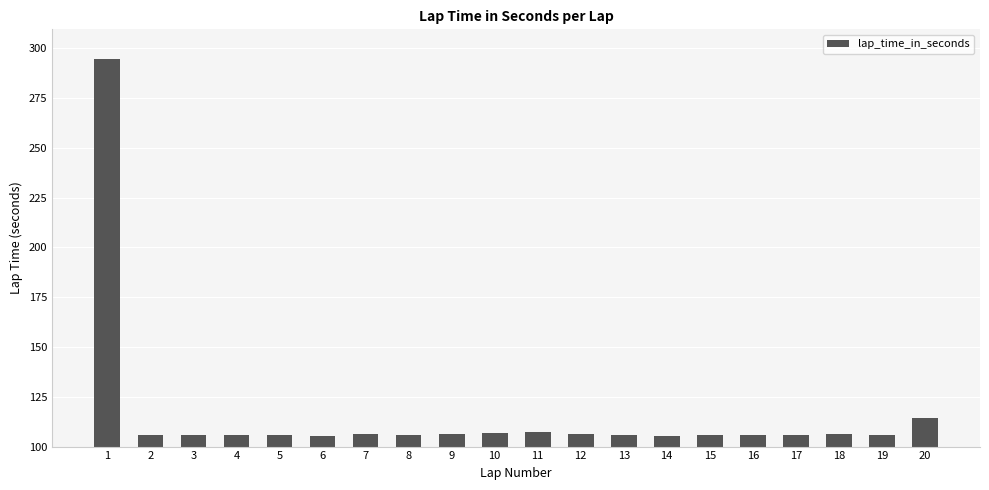

What is the ratio of the value at 2 to the value at 20?

0.9